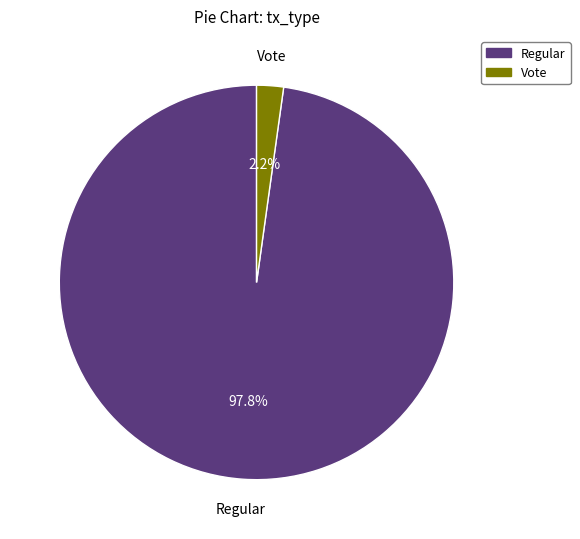

To the nearest percent, what is the difference between the Vote and Regular slice percentages?

96%